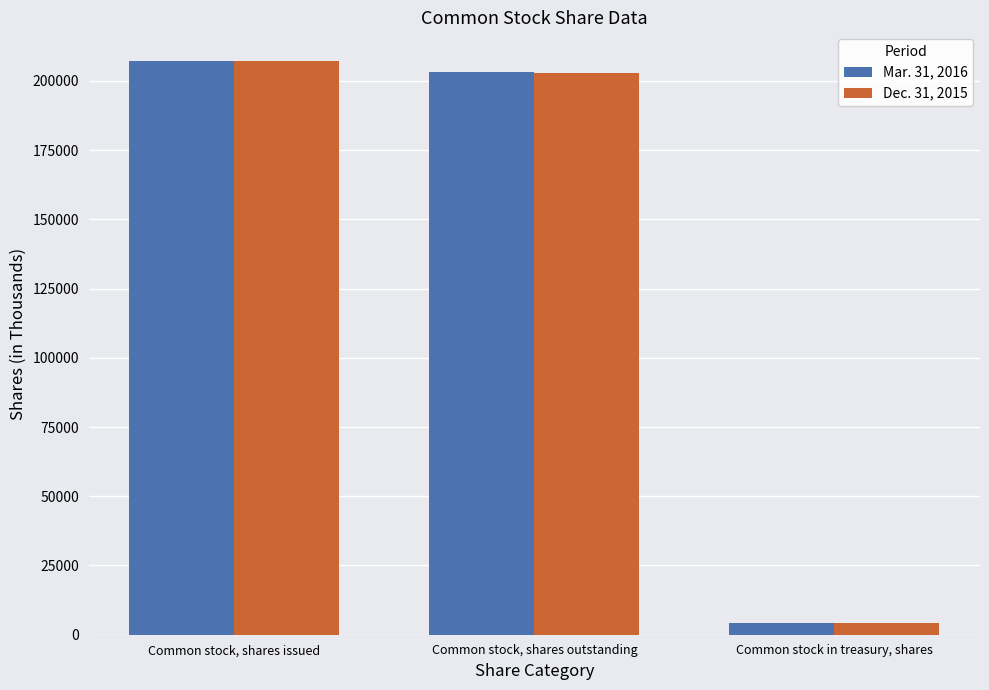

Reading left to right, list all the values displayed in this chart.

Mar. 31, 2016: Common stock, shares issued=207175	Common stock, shares outstanding=203041	Common stock in treasury, shares=4134
Dec. 31, 2015: Common stock, shares issued=207019	Common stock, shares outstanding=202900	Common stock in treasury, shares=4119